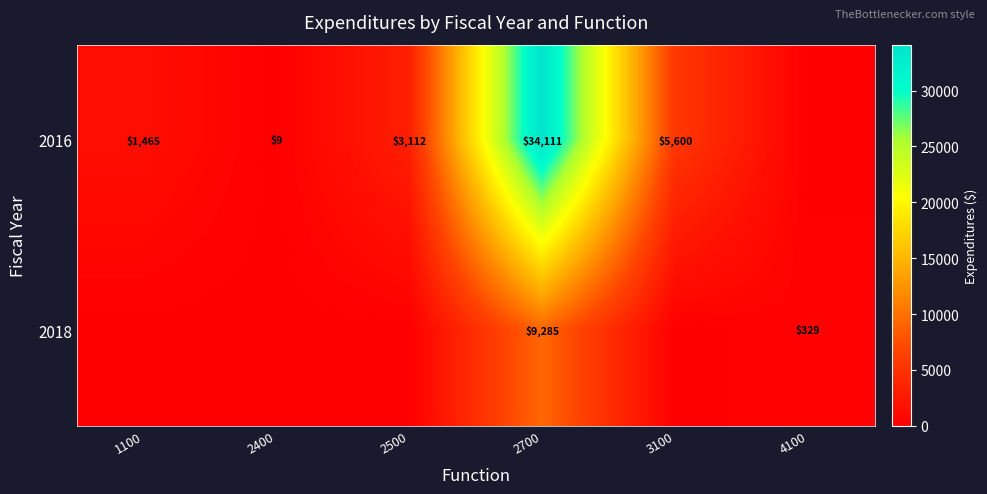

What is the sum of the 2016 values at 1100 and 2400?

1474